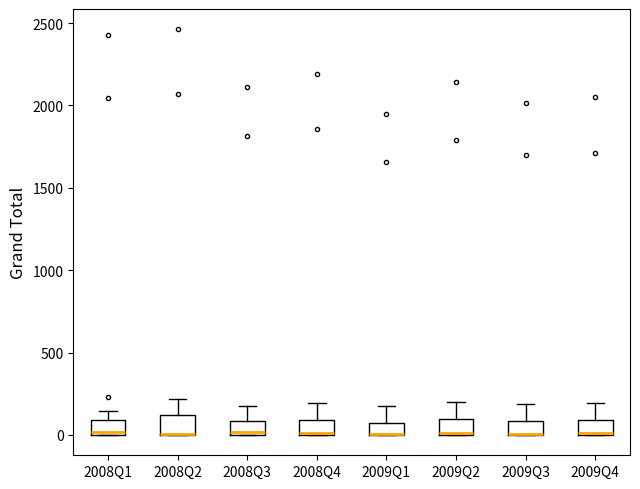

Where is the lower edge of the box for 2008Q1 on the y-axis? The values are not printed on the chart, so give them approximately, as read against the axis.

0